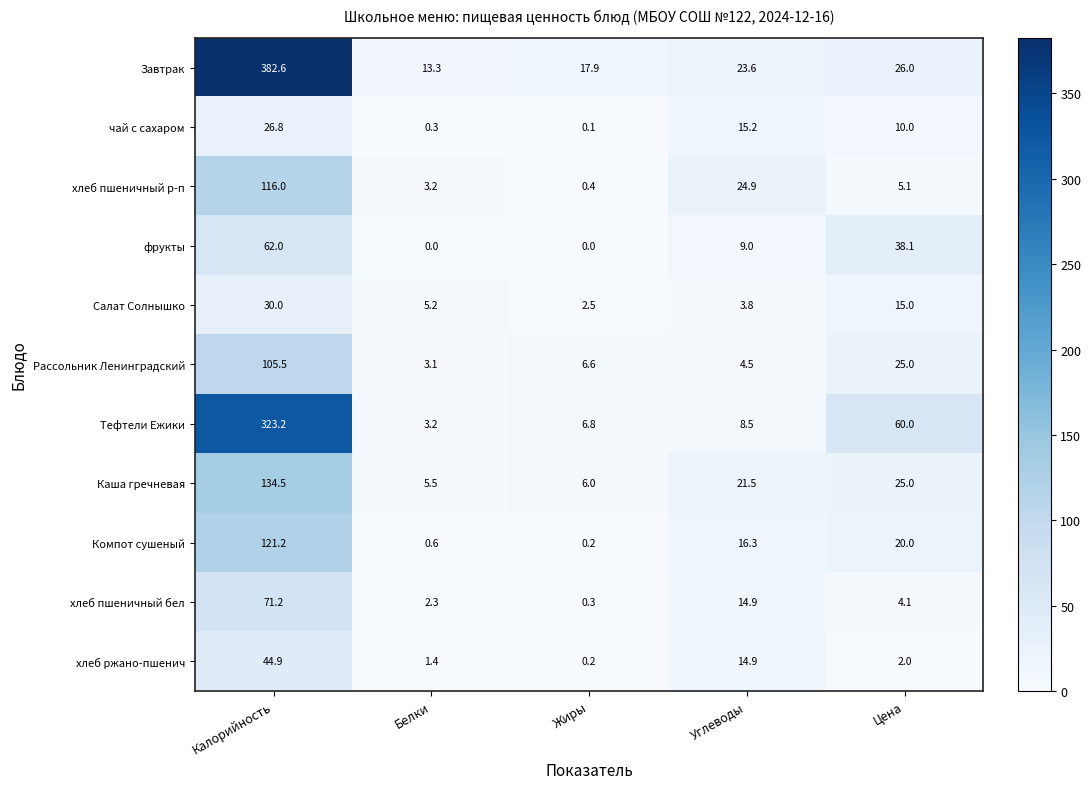

What is the minimum value for Каша гречневая?

5.5